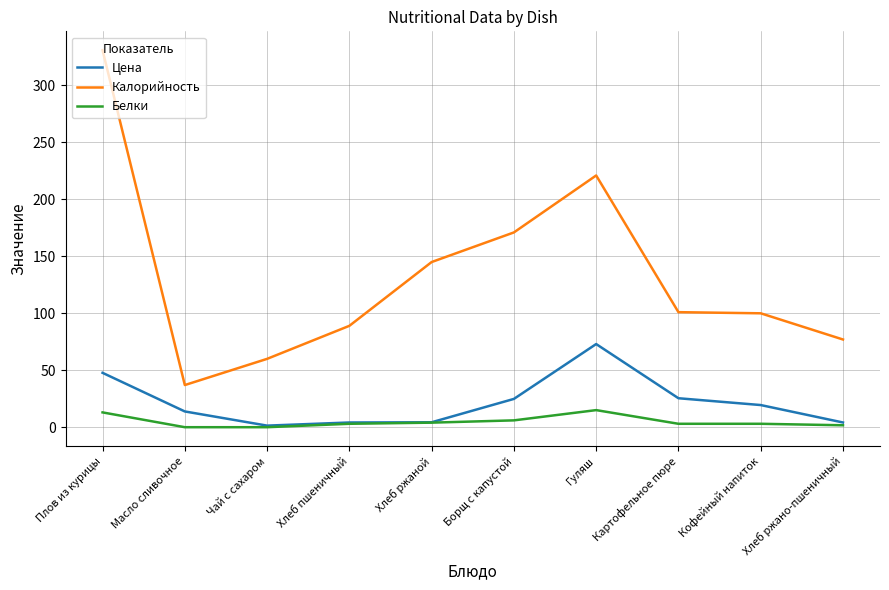

Rank the series by their maximum value, from lowest to highest.

Белки, Цена, Калорийность